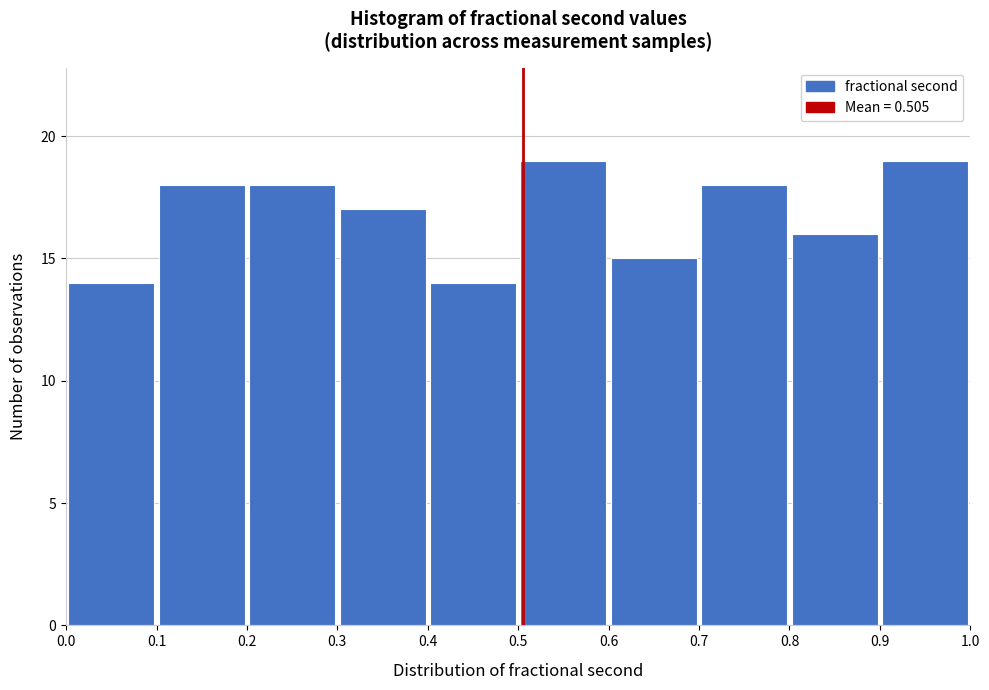

Reading left to right, transcribe this chart: for each bar, give the range it covers on the x-axis and its height. The values are not printed on the chart, so give them approximately, as read against the axis.

0.0 to 0.1: 14
0.1 to 0.2: 18
0.2 to 0.3: 18
0.3 to 0.4: 17
0.4 to 0.5: 14
0.5 to 0.6: 19
0.6 to 0.7: 15
0.7 to 0.8: 18
0.8 to 0.9: 16
0.9 to 1.0: 19